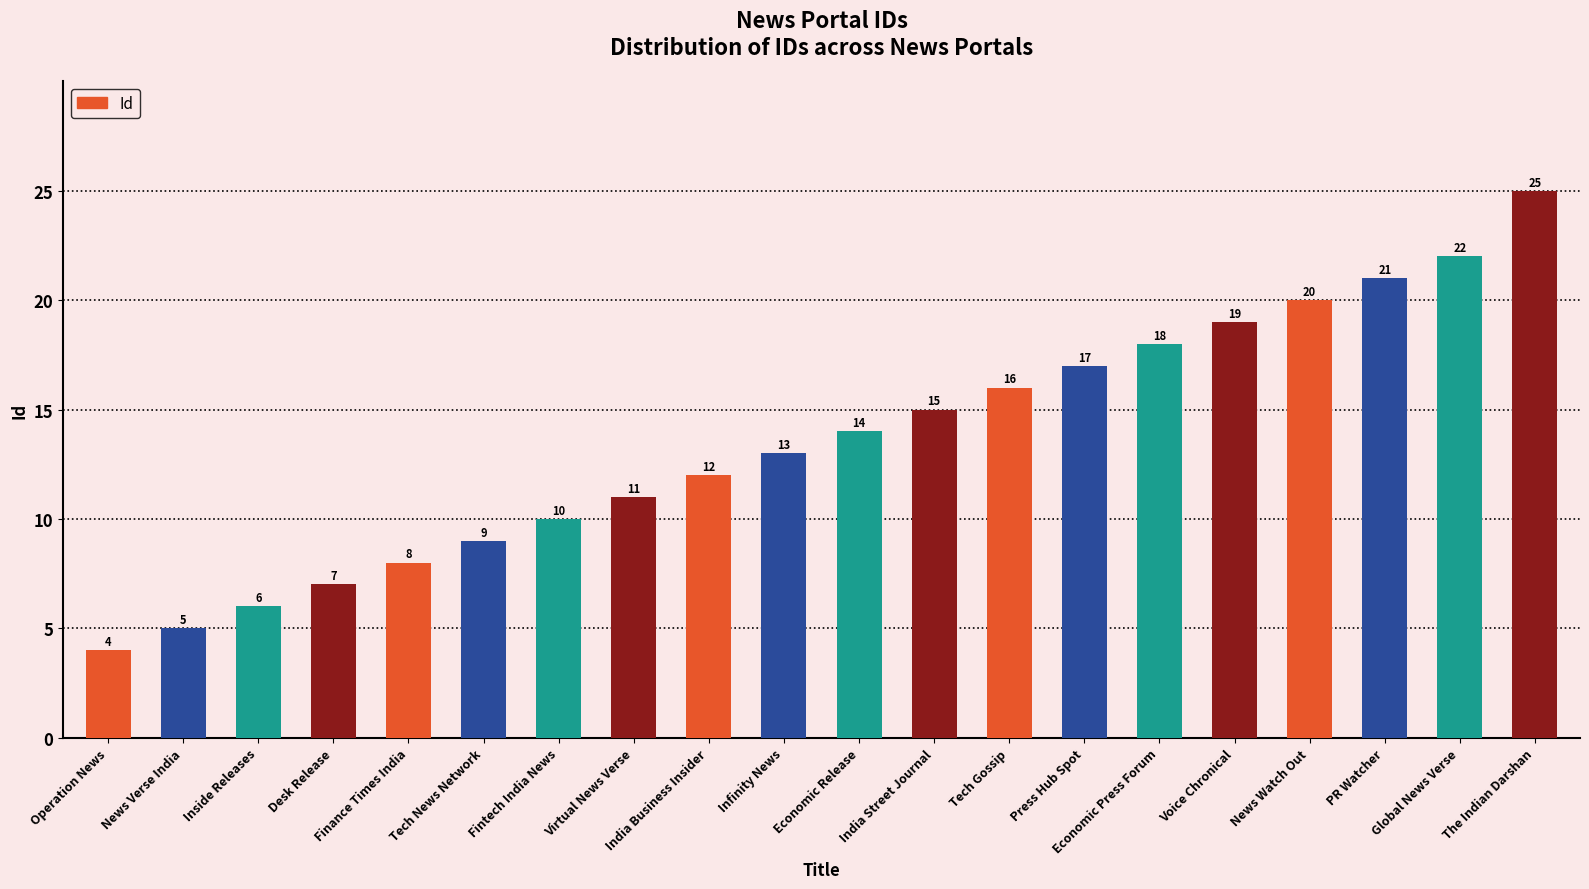

What position from the left is Inside Releases?

3